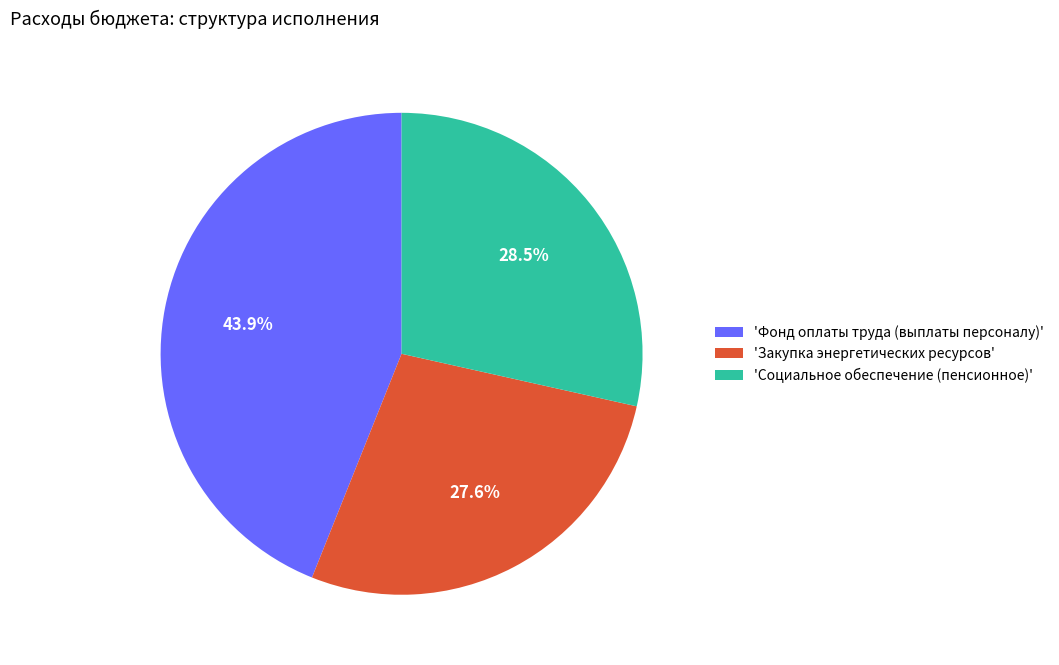

Which slice is the largest?

'Фонд оплаты труда (выплаты персоналу)'